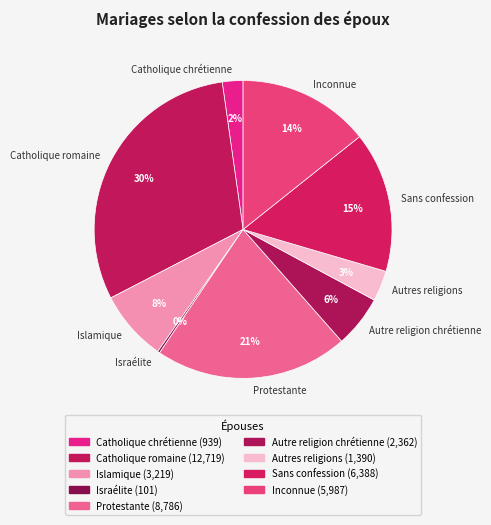

To the nearest percent, what percentage of the pie is Islamique?

8%